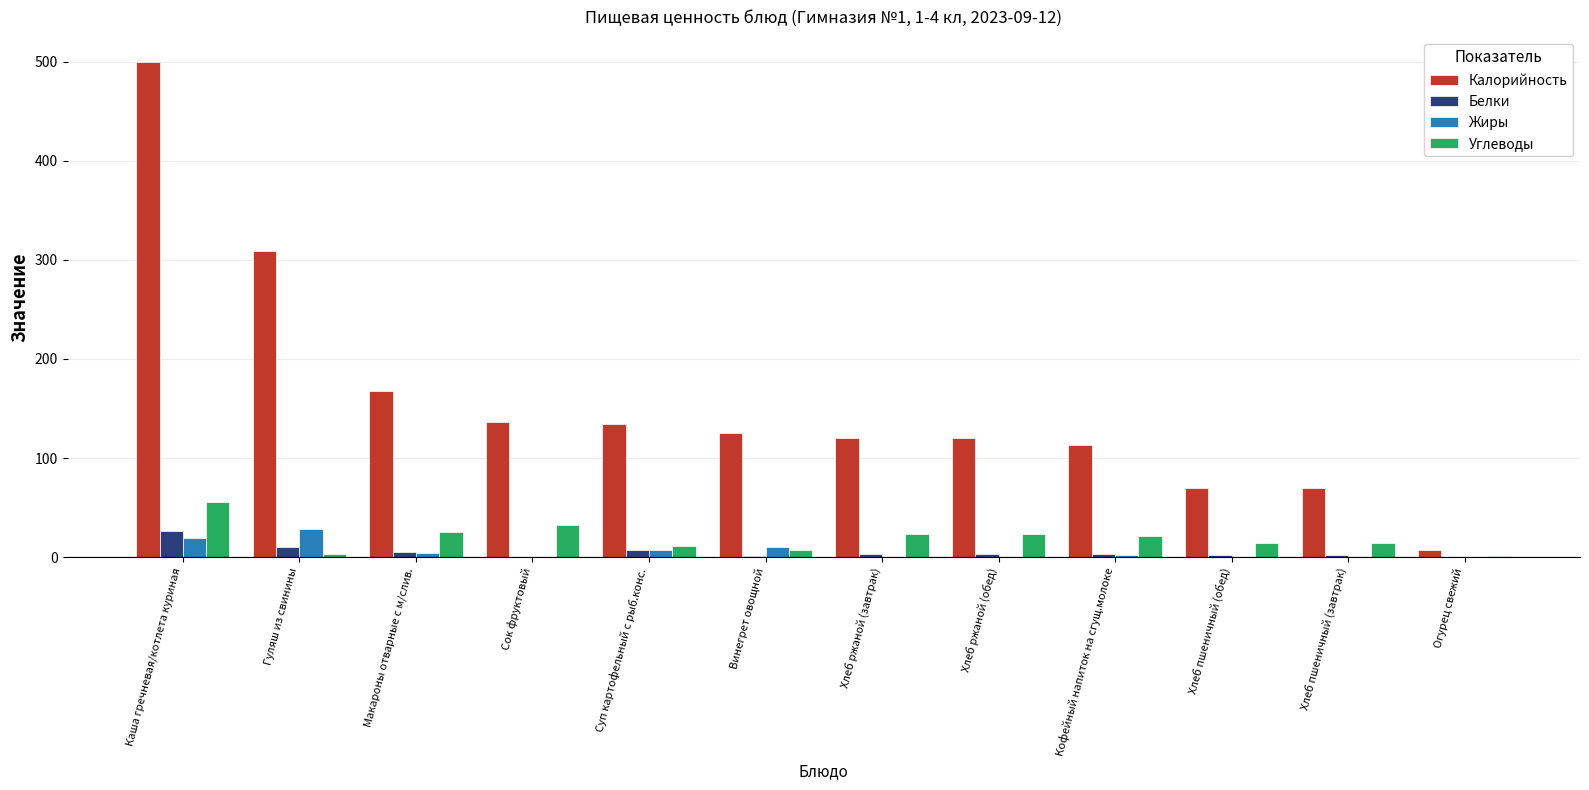

At which label does Углеводы first exceed 21?

Каша гречневая/котлета куриная